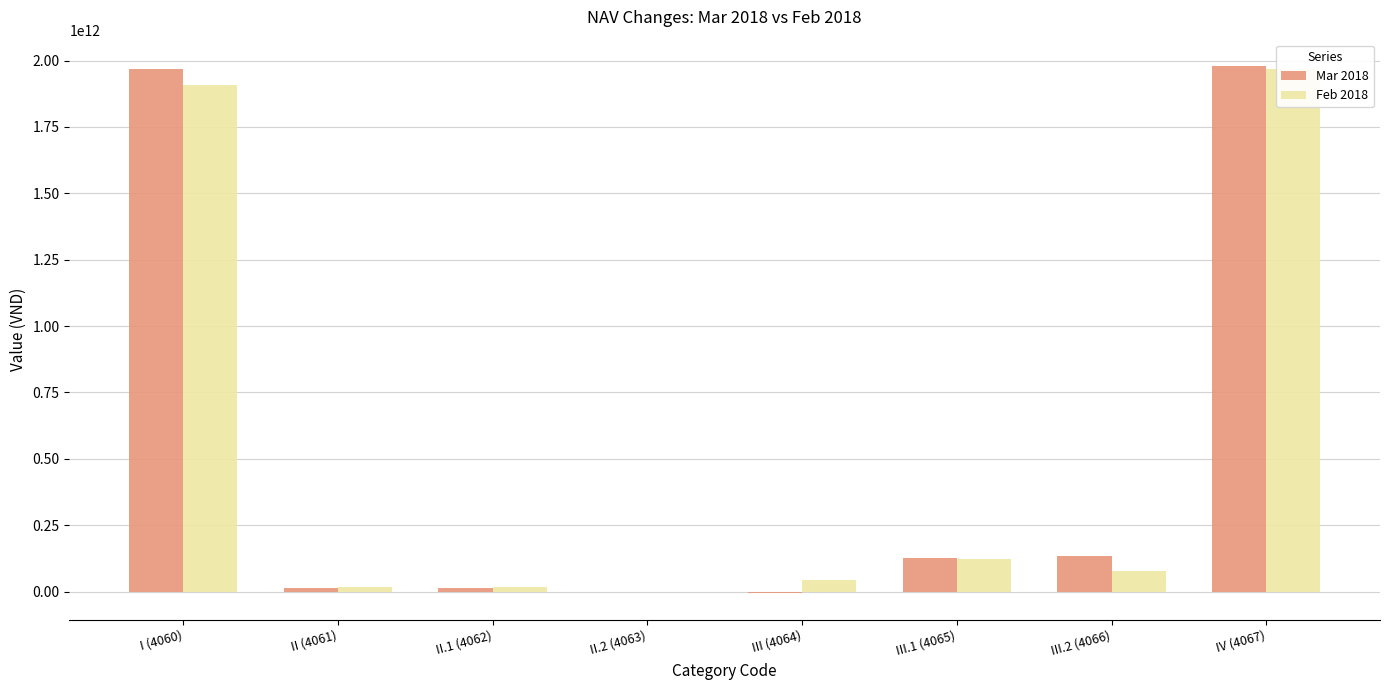

Reading left to right, extract all data points from this chart.

Mar 2018: 1970163511459	15359338628	15359338628	0	-5888039075	127354938182	133242977257	1979634811012
Feb 2018: 1908805259050	15866045487	15866045487	0	45492206922	122145096380	76652889458	1970163511459